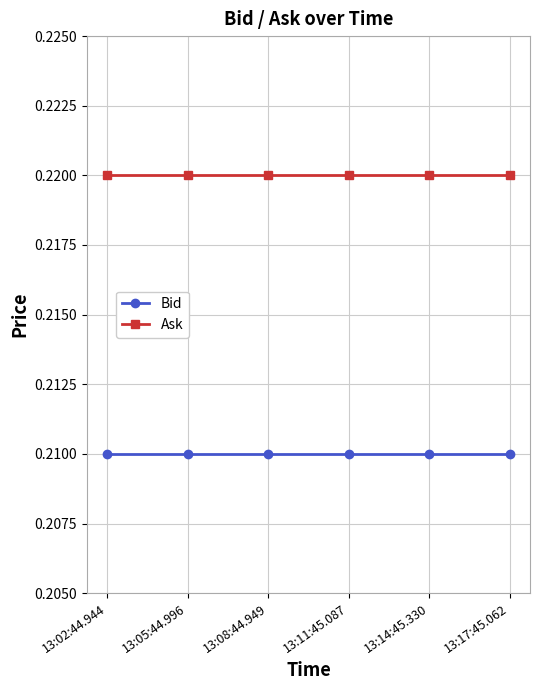

The value of Ask at 13:05:44.996 is 0.4. True or false?

False